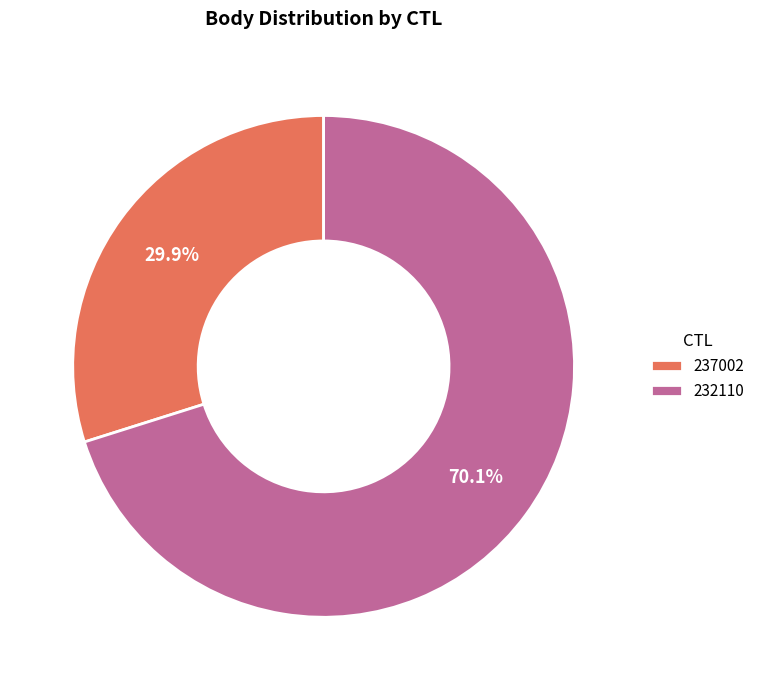

Is there a majority slice in this chart?

Yes